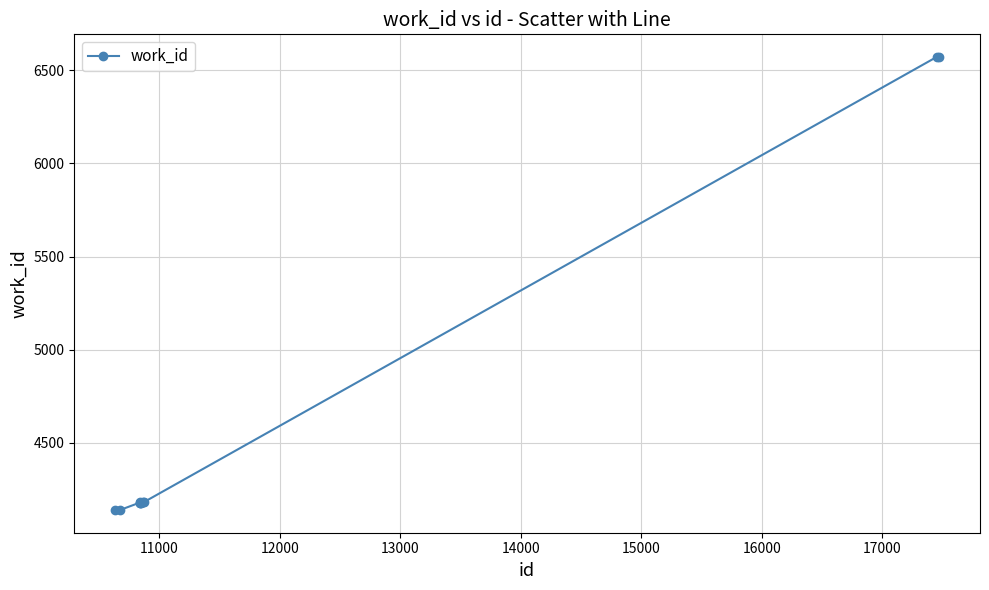

What is the value of the 7th point from the left?

4179